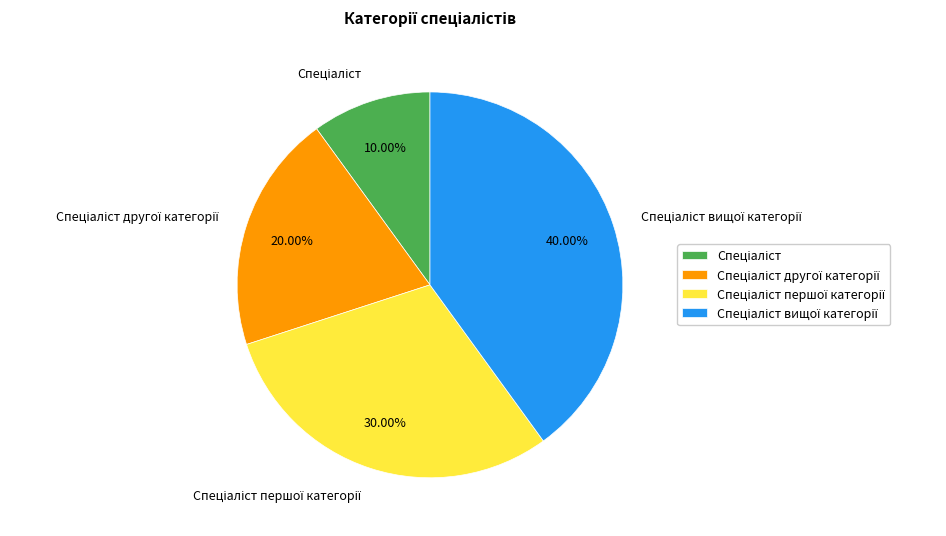

Does any single category account for the majority?

No